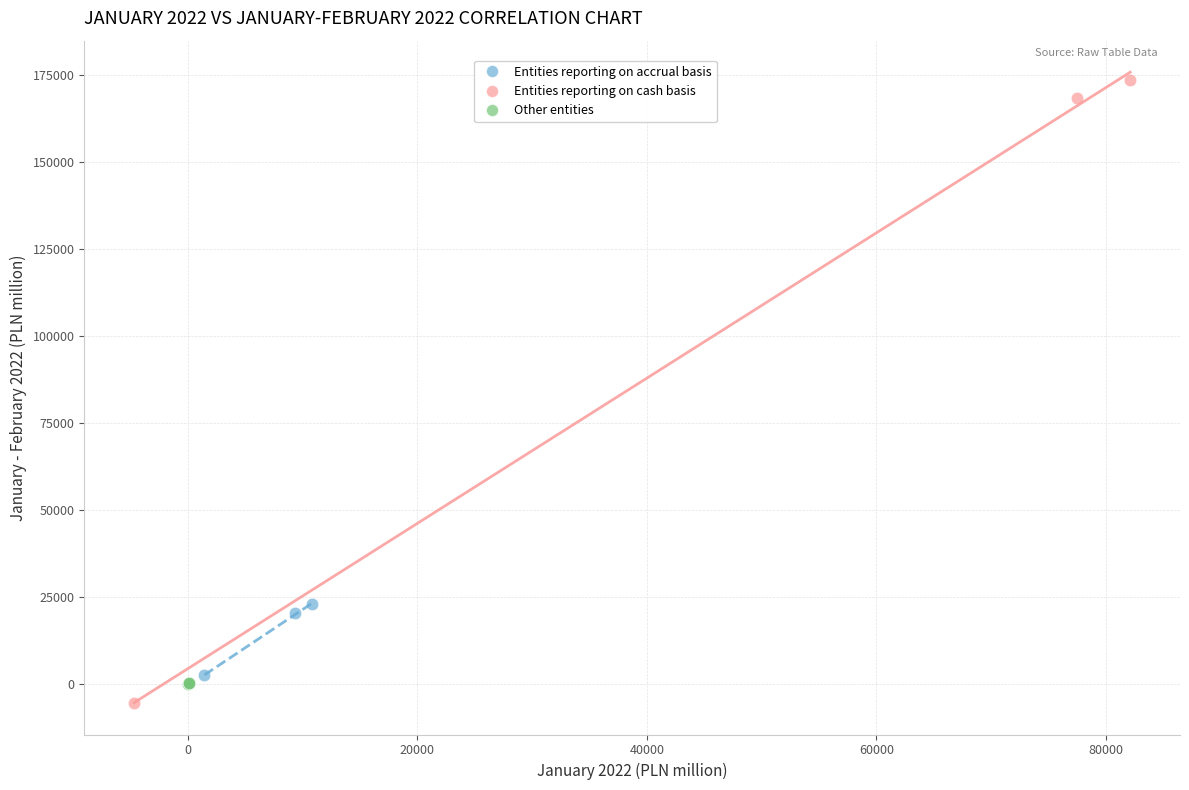

What are all the series names shown in the legend?

Entities reporting on accrual basis, Entities reporting on cash basis, Other entities